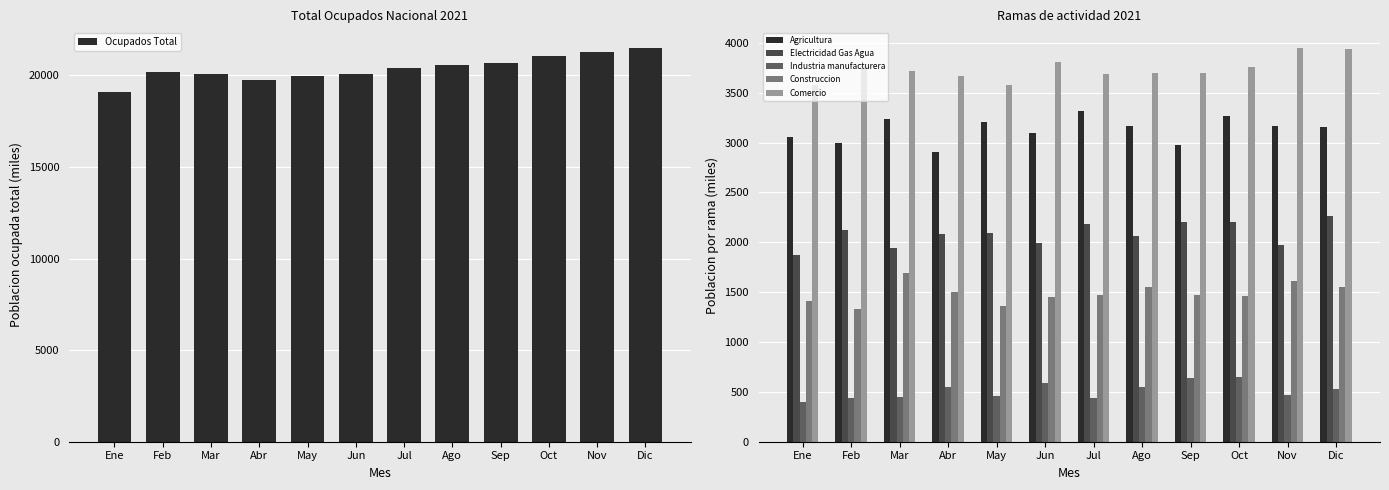

What are all the series names shown in the legend?

Ocupados Total, Agricultura, Electricidad Gas Agua, Industria manufacturera, Construccion, Comercio